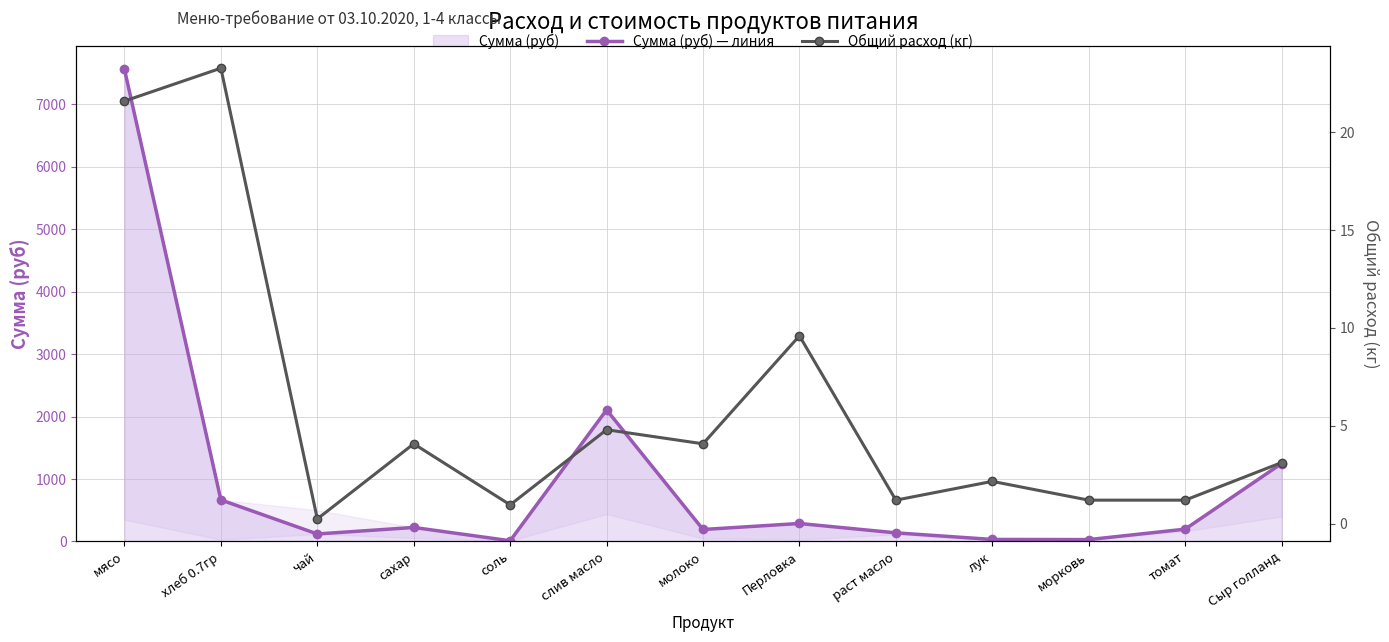

True or false: Сумма (руб) — линия and Общий расход (кг) cross at least once.

False